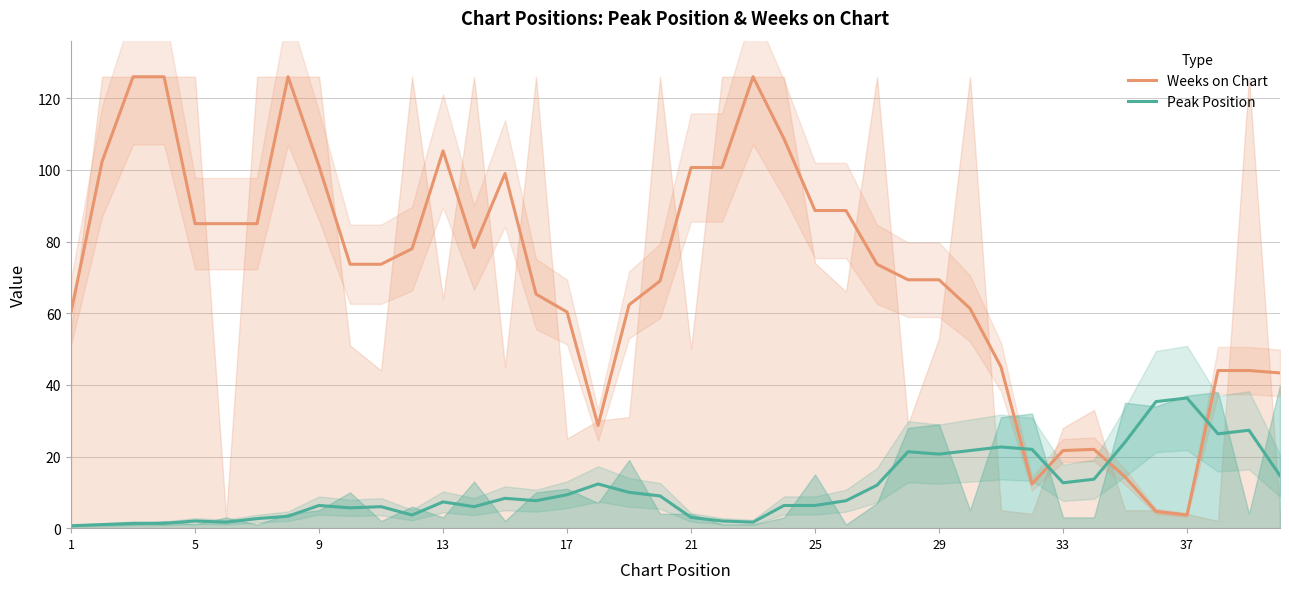

List the series in order of their peak value, lowest first.

Peak Position, Weeks on Chart